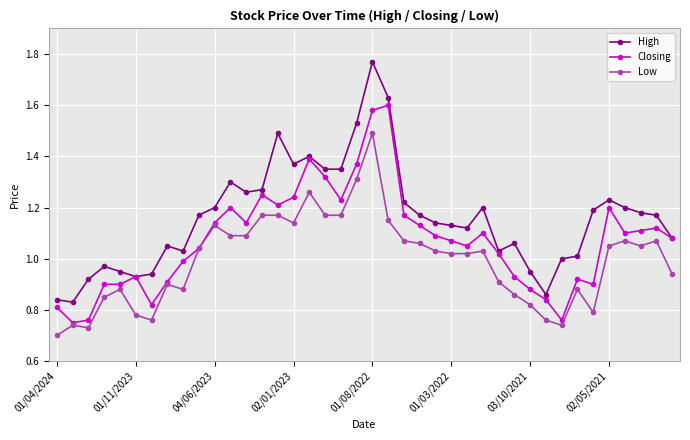

List the series in order of their peak value, highest first.

High, Closing, Low